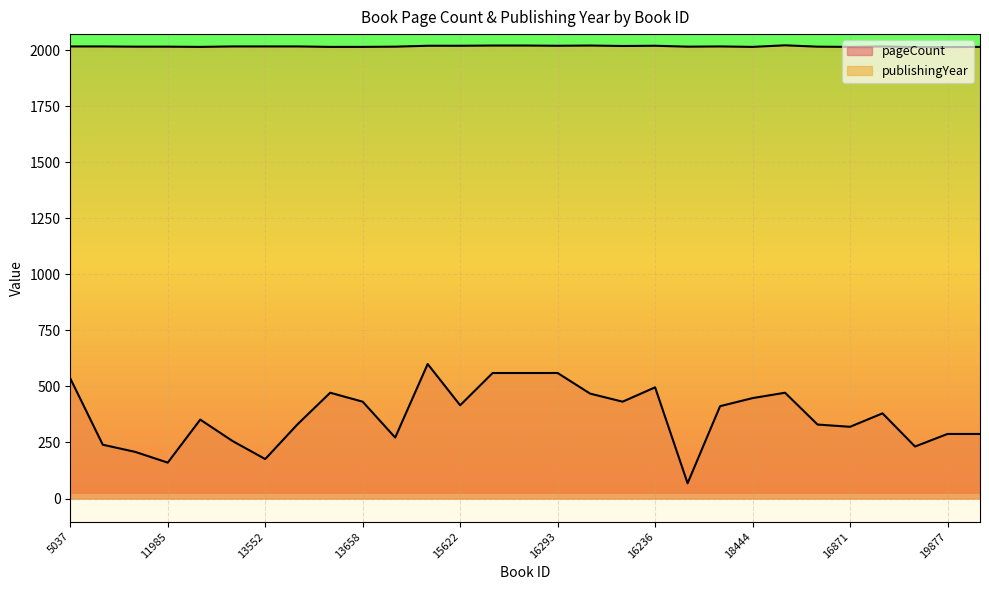

At which category does pageCount reach its first local peak?

12202